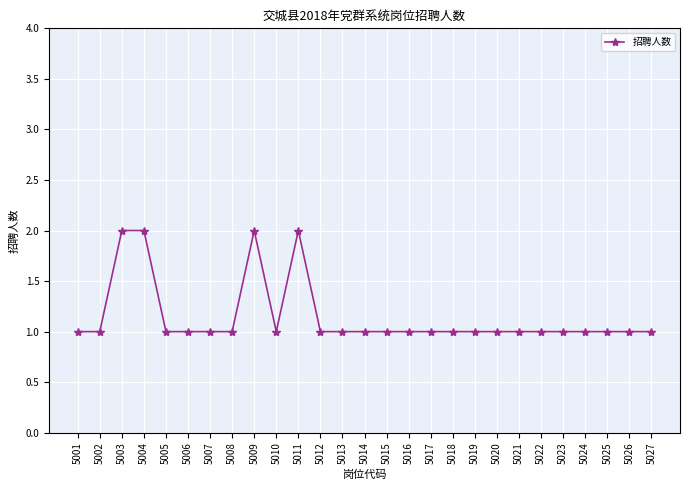

Reading right to left, extract all data points from this chart.

1	1	1	1	1	1	1	1	1	1	1	1	1	1	1	1	2	1	2	1	1	1	1	2	2	1	1